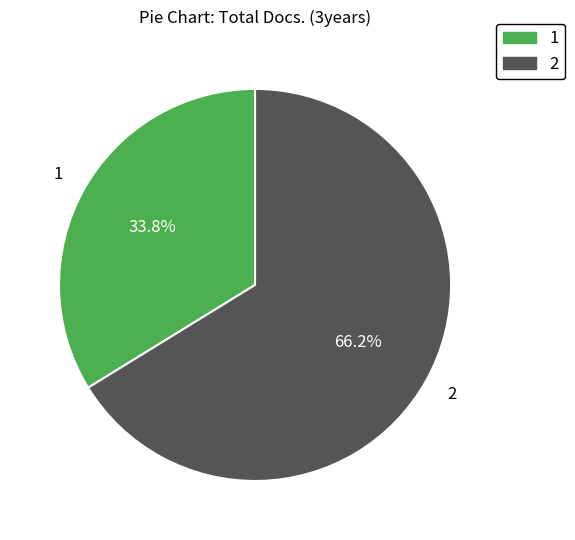

To the nearest percent, what is the average slice percentage?

50%